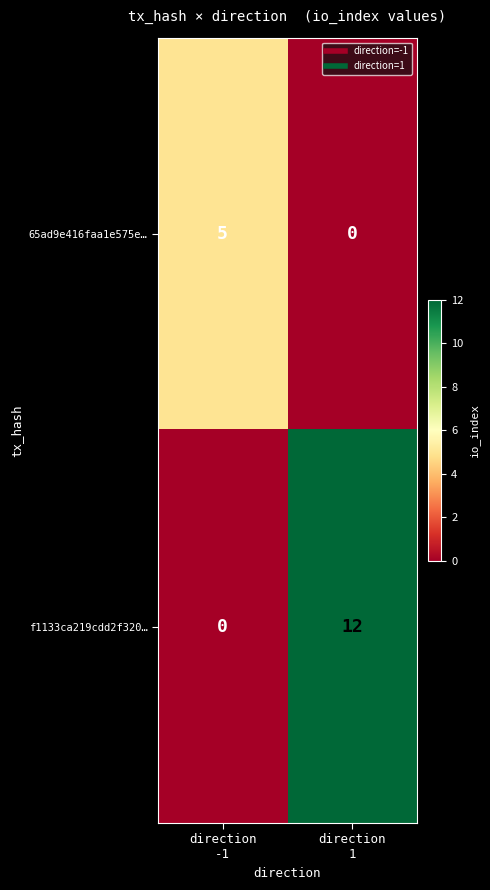

What is the highest value of the 65ad9e416faa1e575e… series?

5